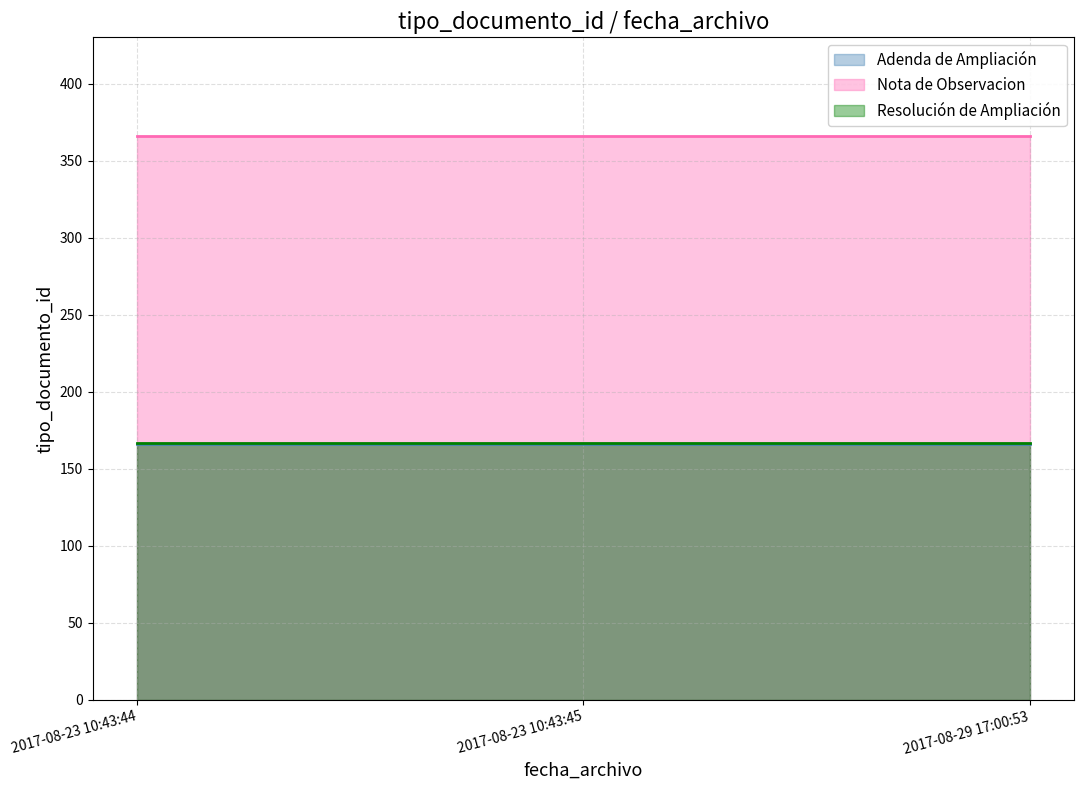

At which label is Nota de Observacion closest to 366?

2017-08-23 10:43:44